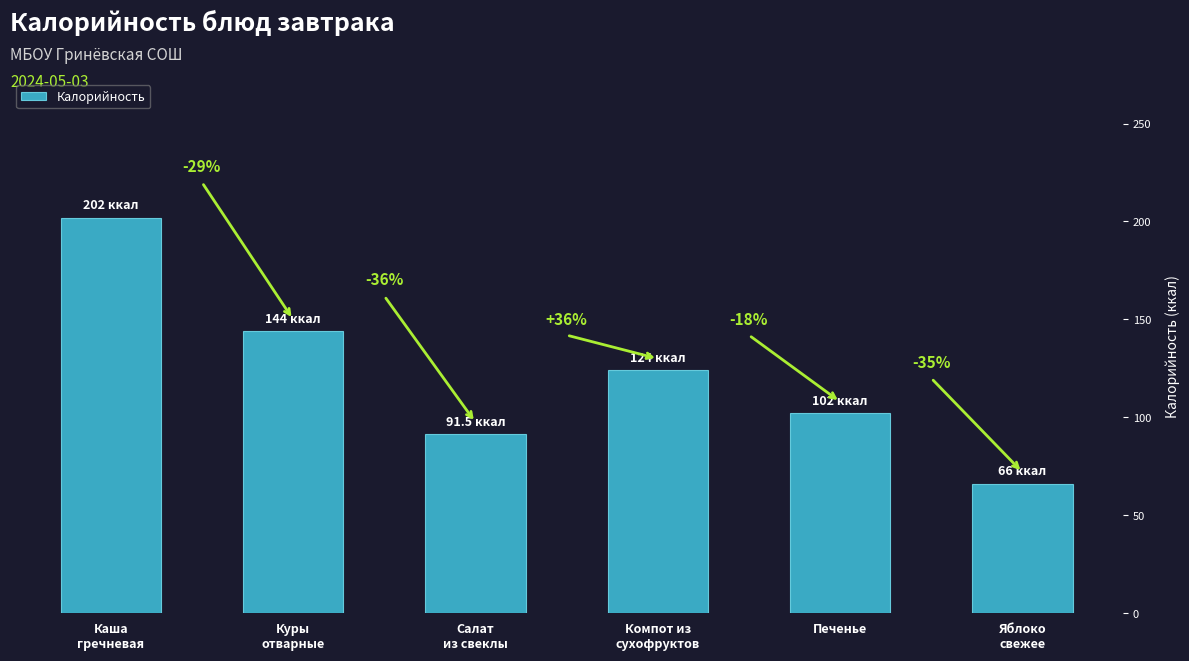

Does the chart contain any negative values?

No